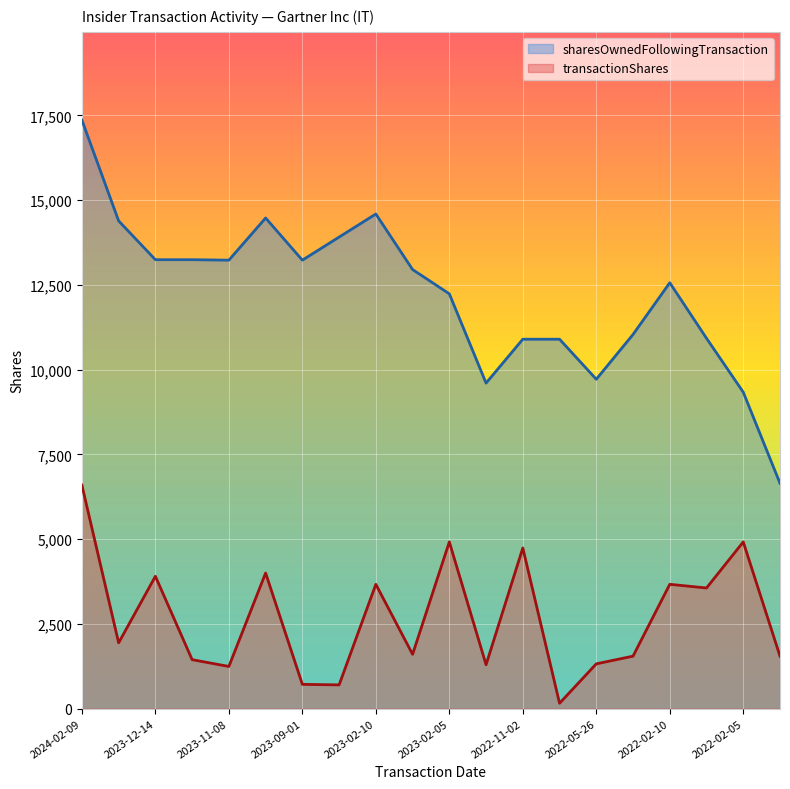

How many values in the transactionShares series are below 1941?

10